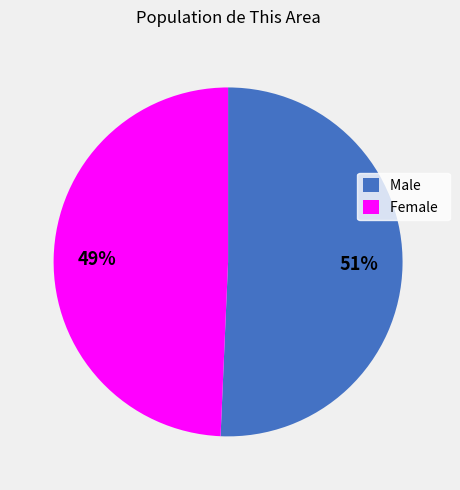

Count the number of slices in the pie.

2